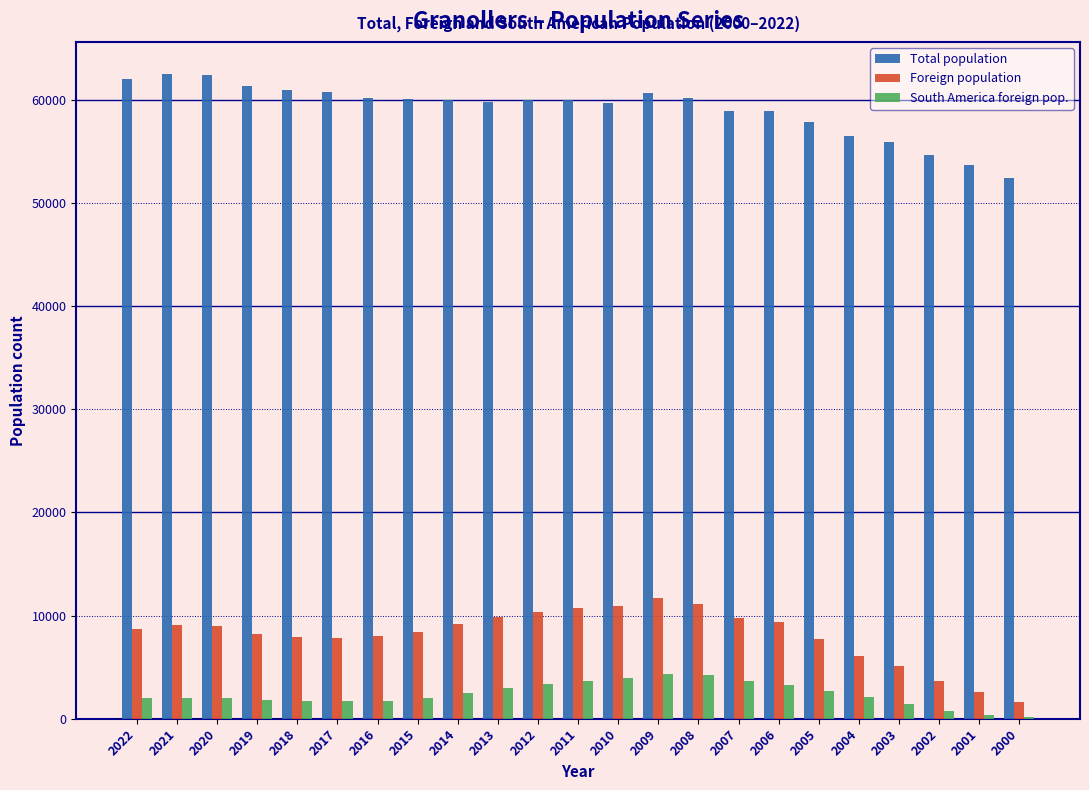

What is the sum of all Foreign population values?

186915